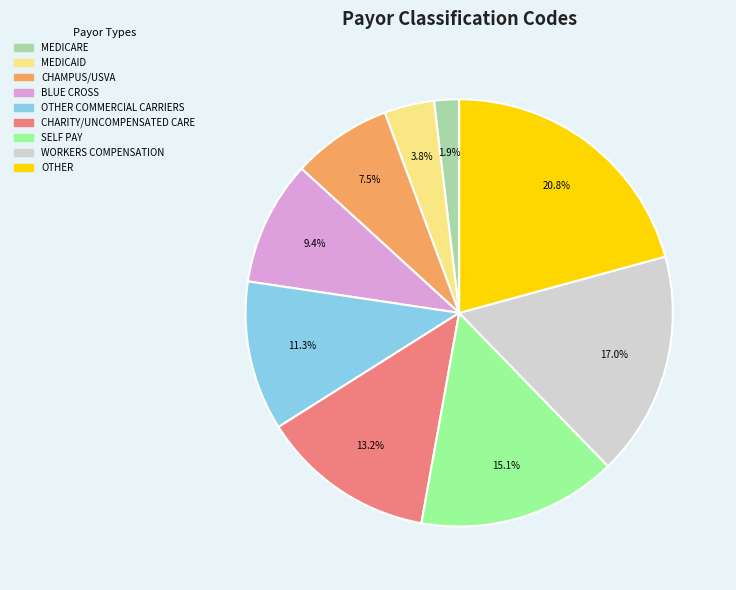

Which has a higher value, BLUE CROSS or CHAMPUS/USVA?

BLUE CROSS